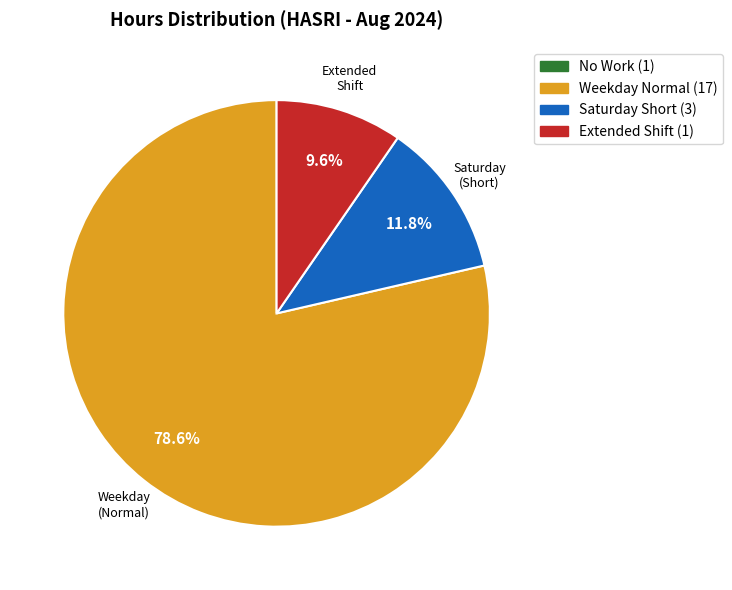

Approximately how many times larger is the value at Weekday Normal (17) compared to Extended Shift (1)?

8.2